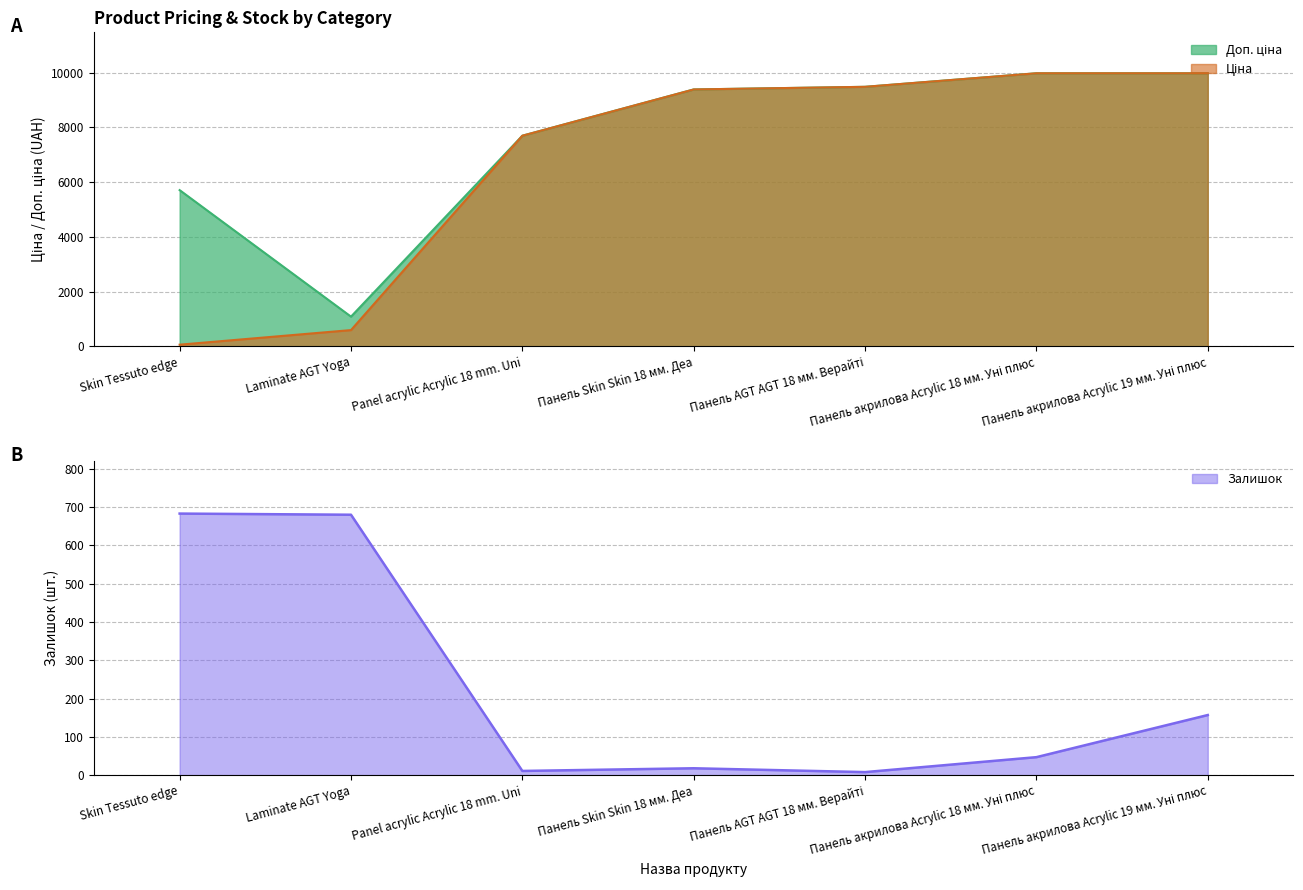

Where does the Доп. ціна series first go above 9383?

Панель Skin Skin 18 мм. Деа